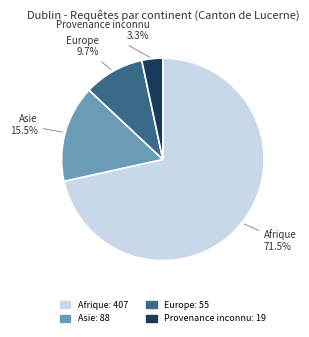

How many slices are in this pie chart?

4